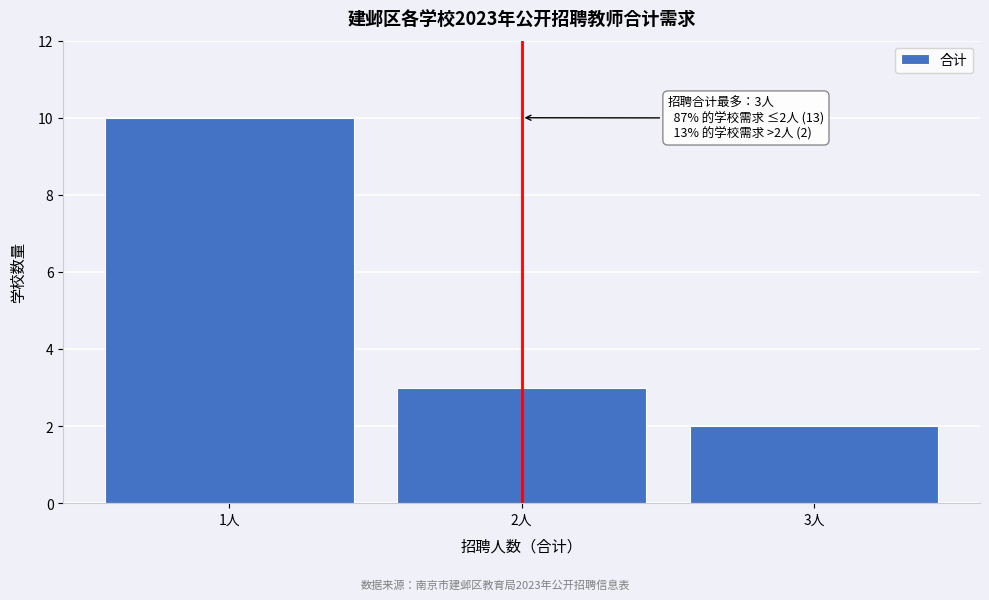

Reading left to right, extract all data points from this chart.

10	3	2